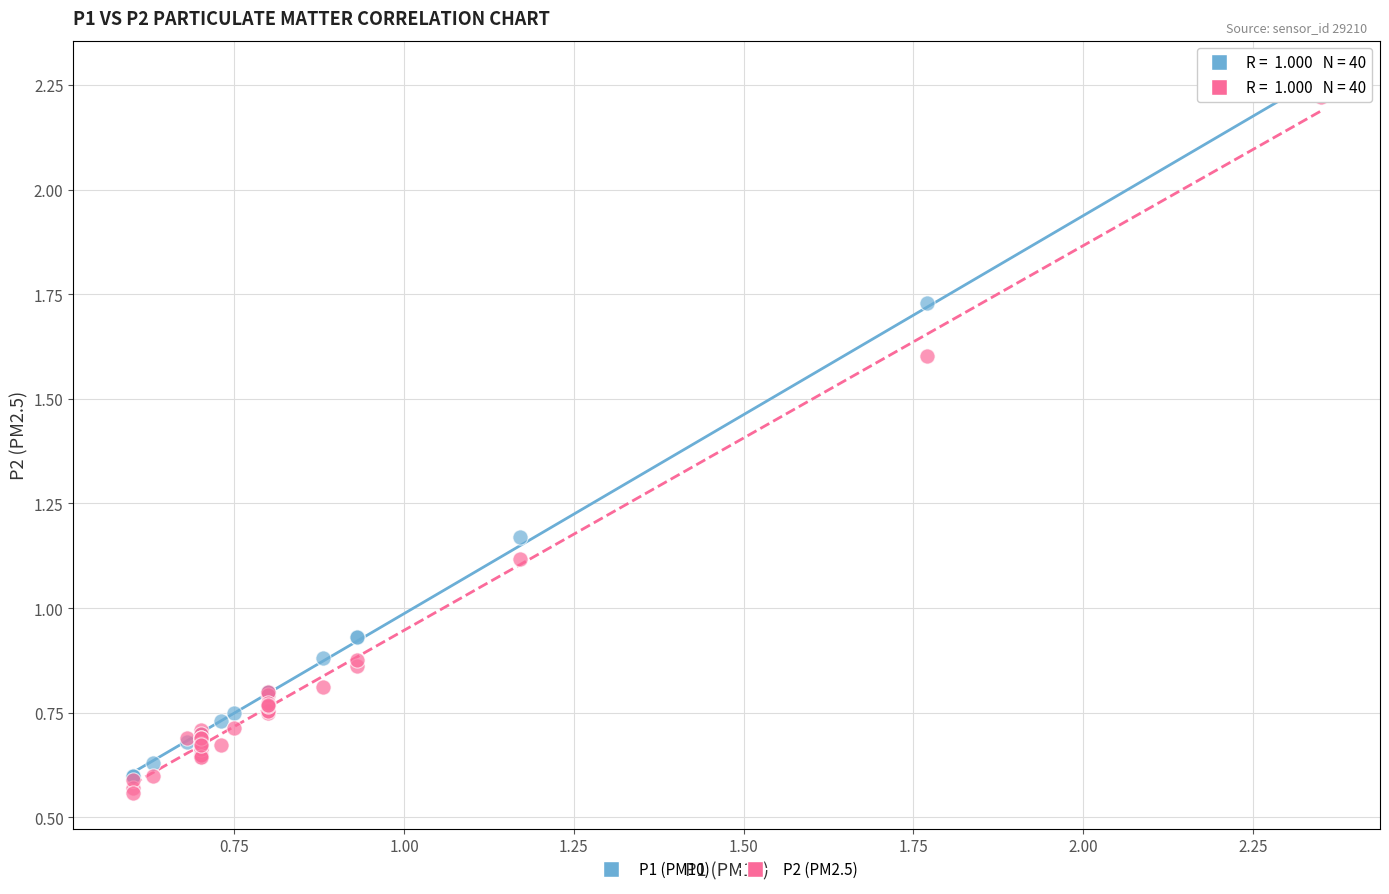

Which series reaches the maximum Y coordinate?

P1 (PM10)